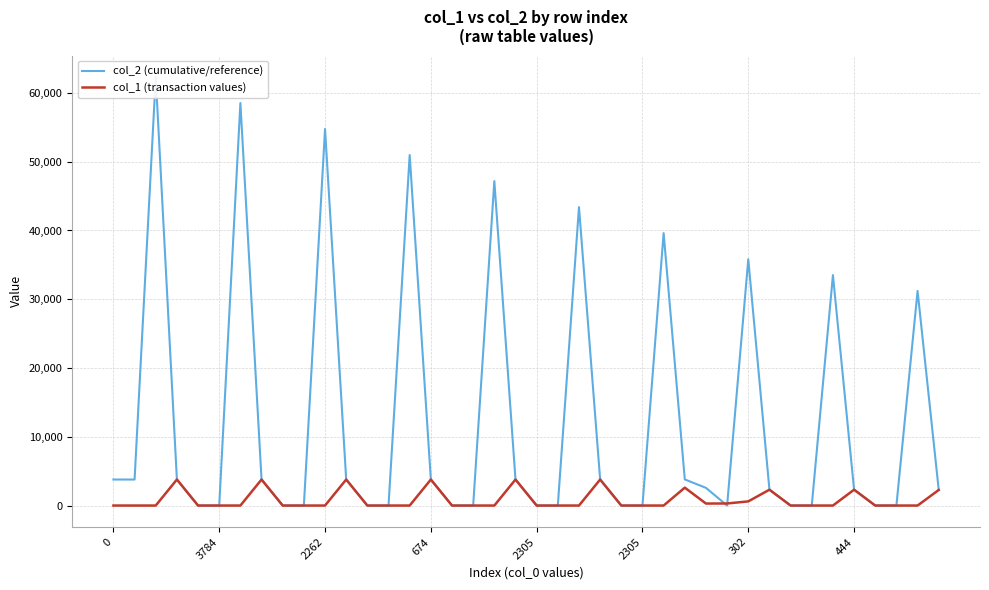

At which category does col_1 (transaction values) reach its first local valley?

28